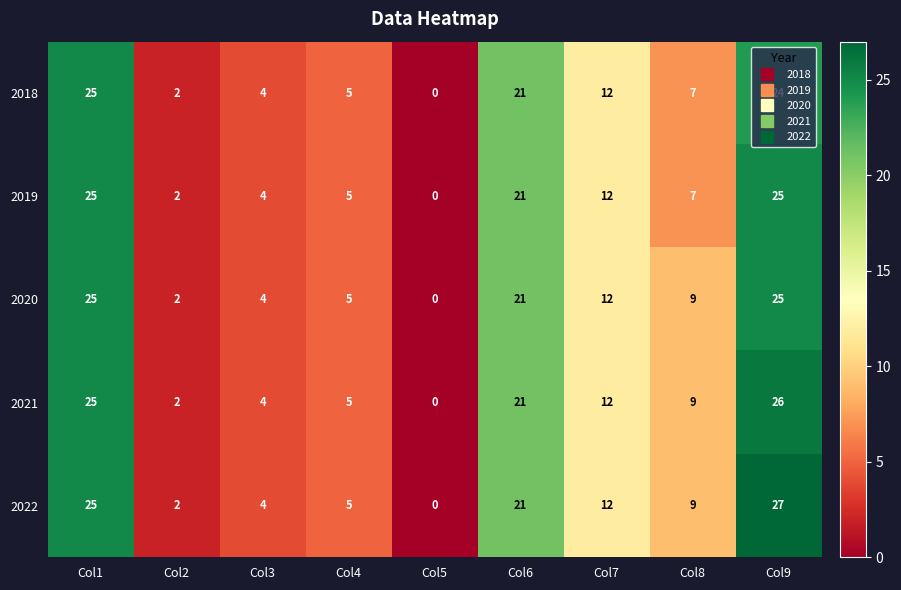

Which label corresponds to the smallest value in the chart?

Col5